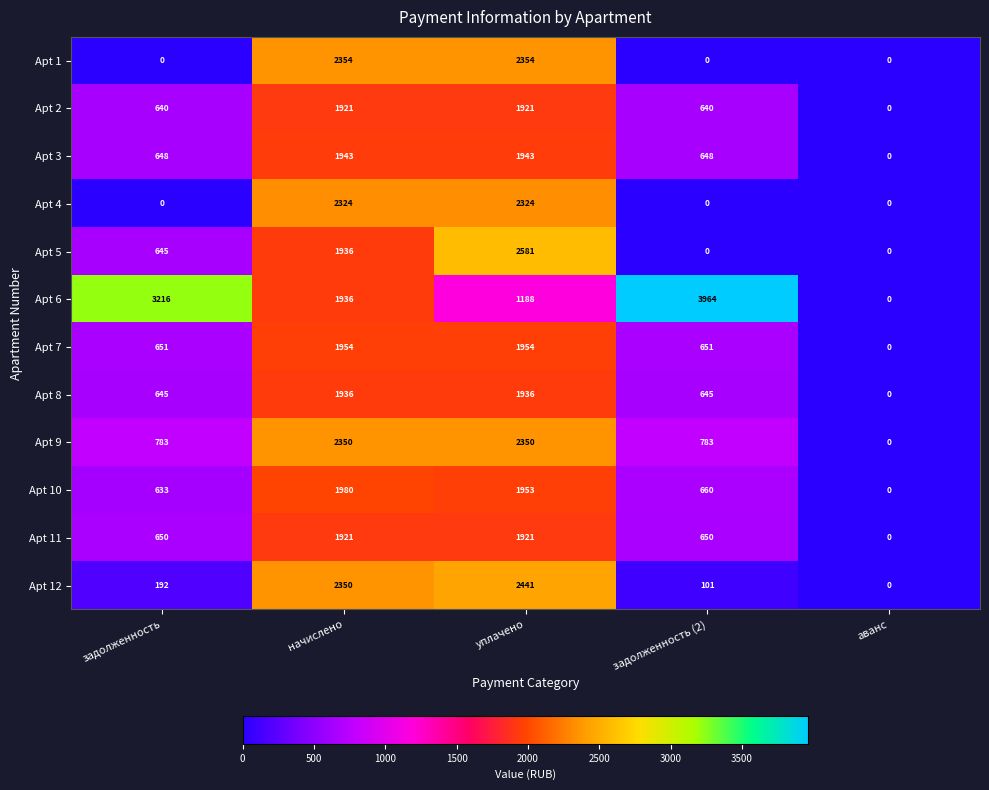

What is the average value of the Apt 6 series?

2061